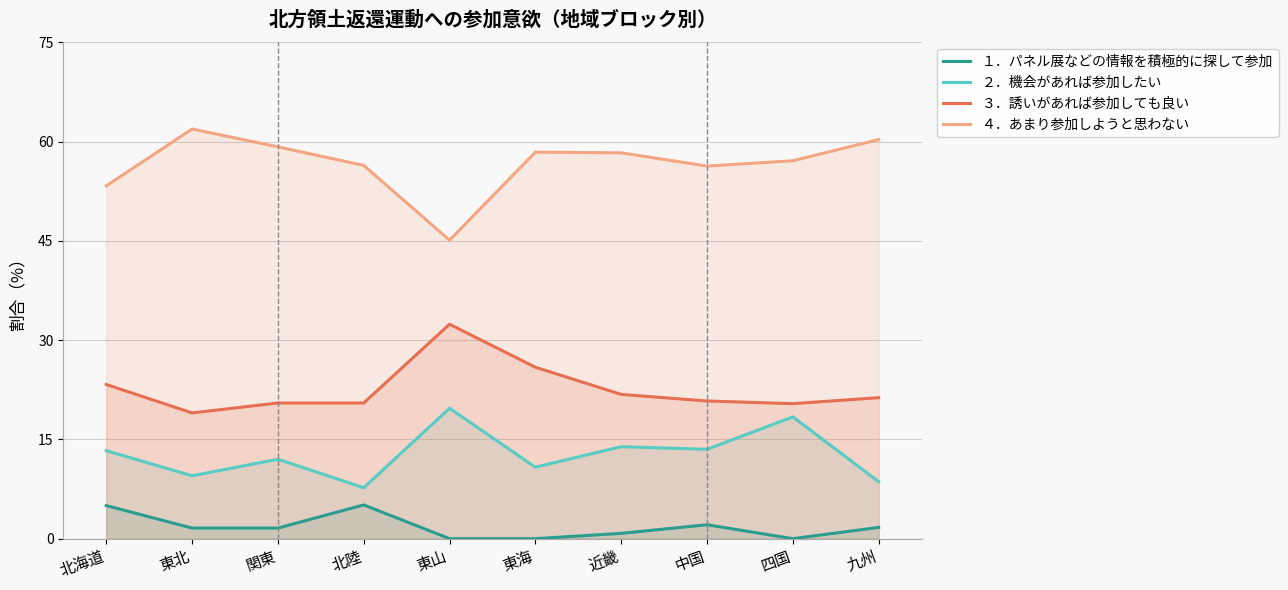

True or false: １．パネル展などの情報を積極的に探して参加 and ２．機会があれば参加したい cross at least once.

False